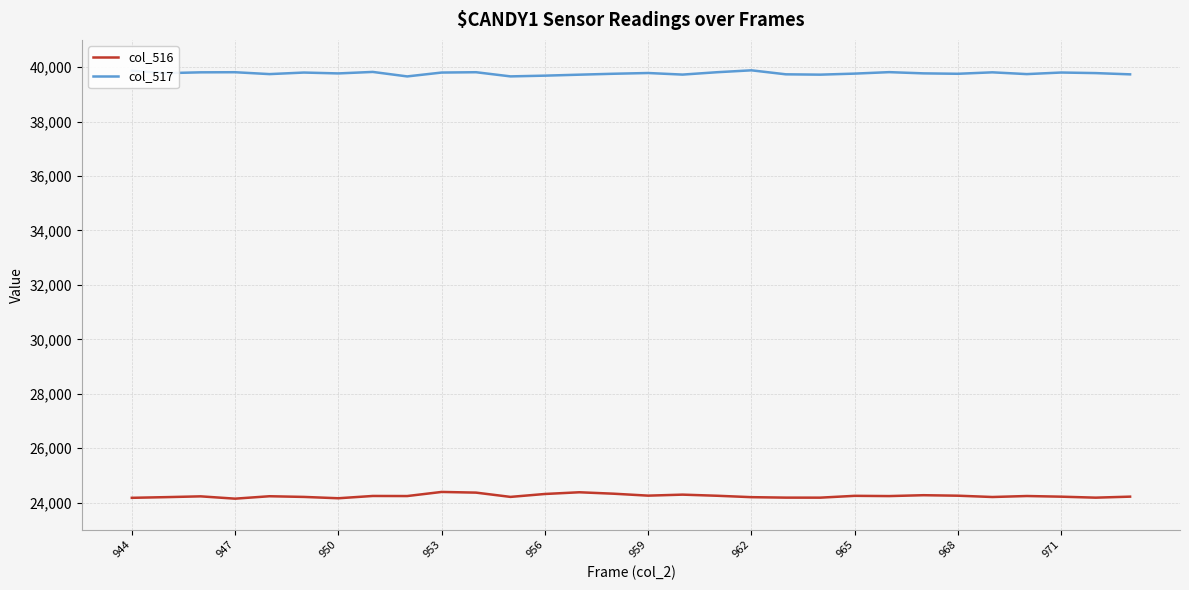

What is the minimum value for col_517?

39658